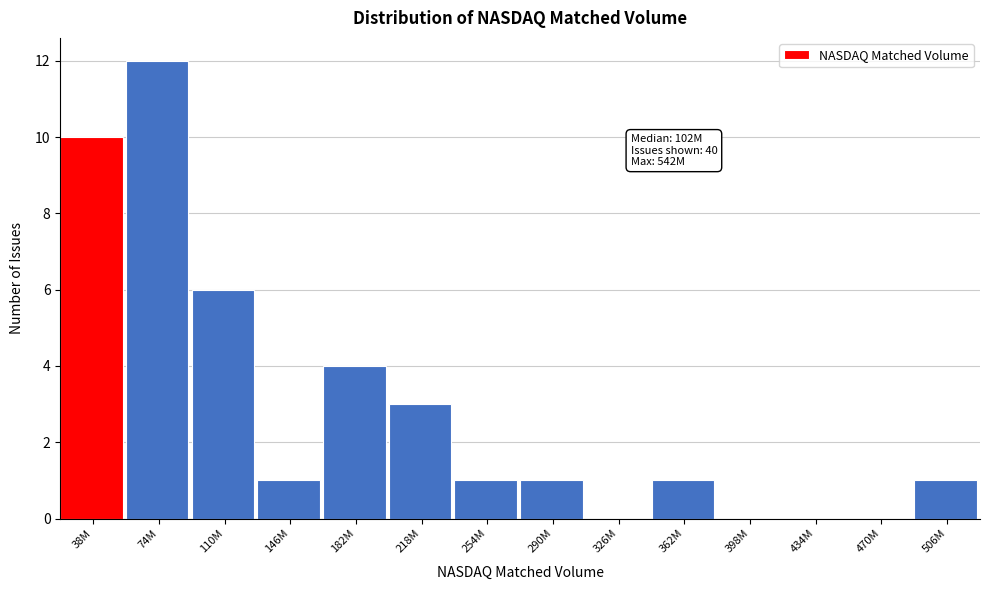

Reading left to right, what are all the values shown in this chart?

38M=10	74M=12	110M=6	146M=1	182M=4	218M=3	254M=1	290M=1	326M=0	362M=1	398M=0	434M=0	470M=0	506M=1